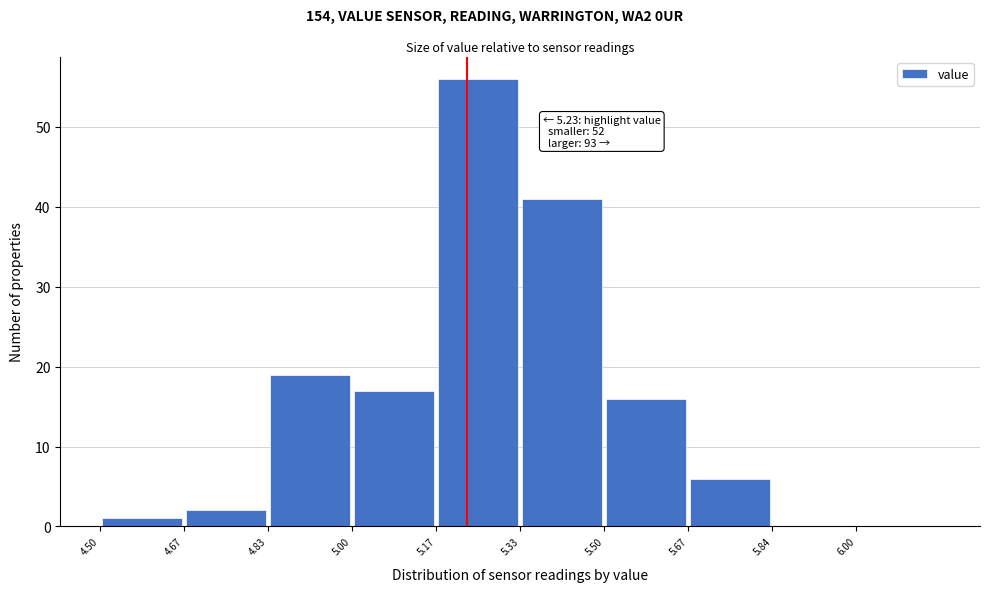

Over which range of the x-axis is the bar tallest?

5.16 to 5.34